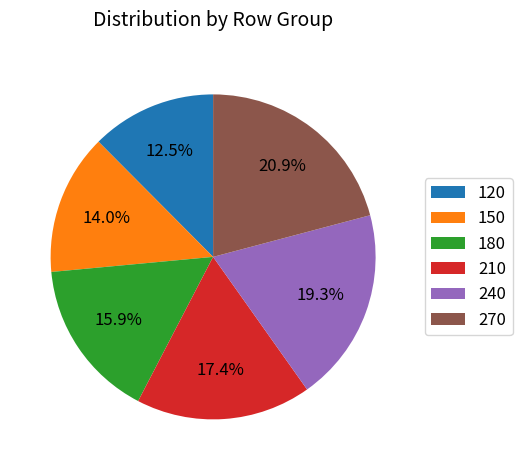

Which slice is the smallest?

120